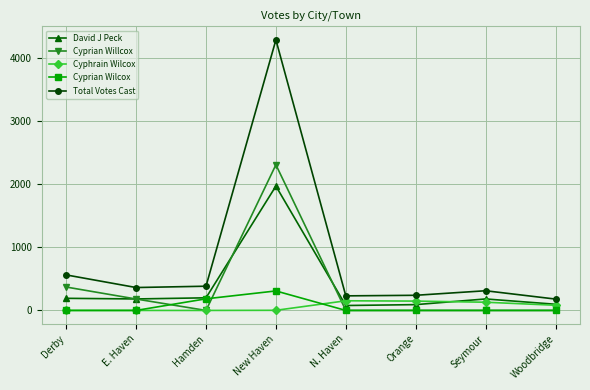

Which series has the largest range (max minus min)?

Total Votes Cast